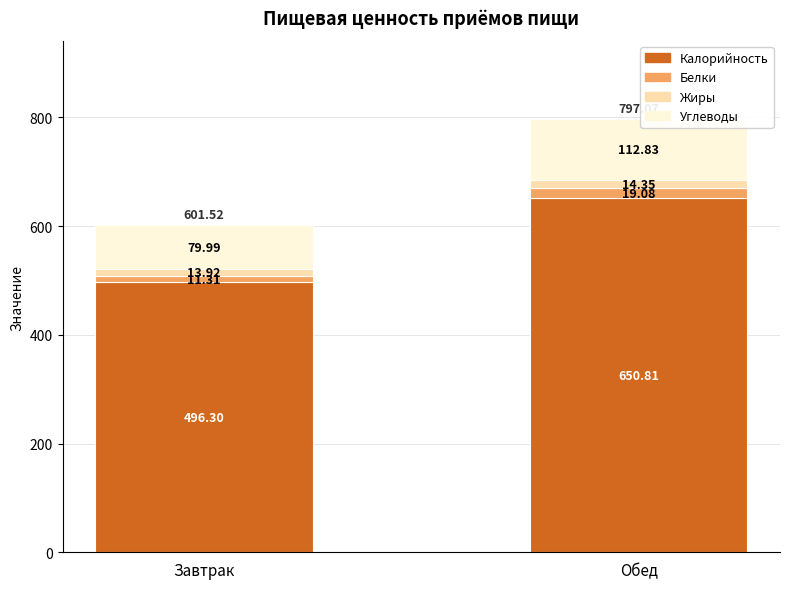

Does the chart contain stacked bars?

Yes